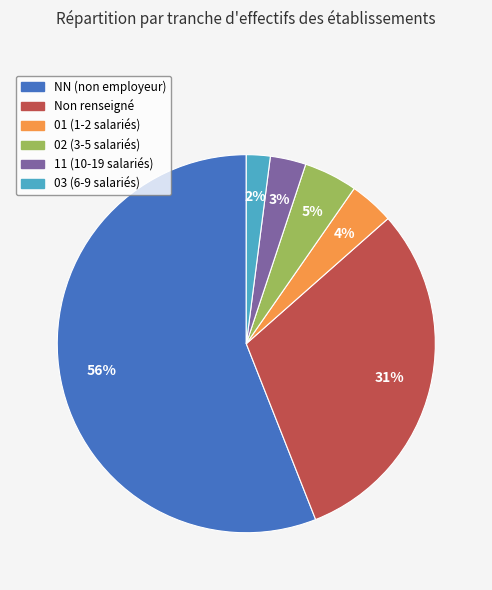

To the nearest percent, what is the average slice percentage?

17%